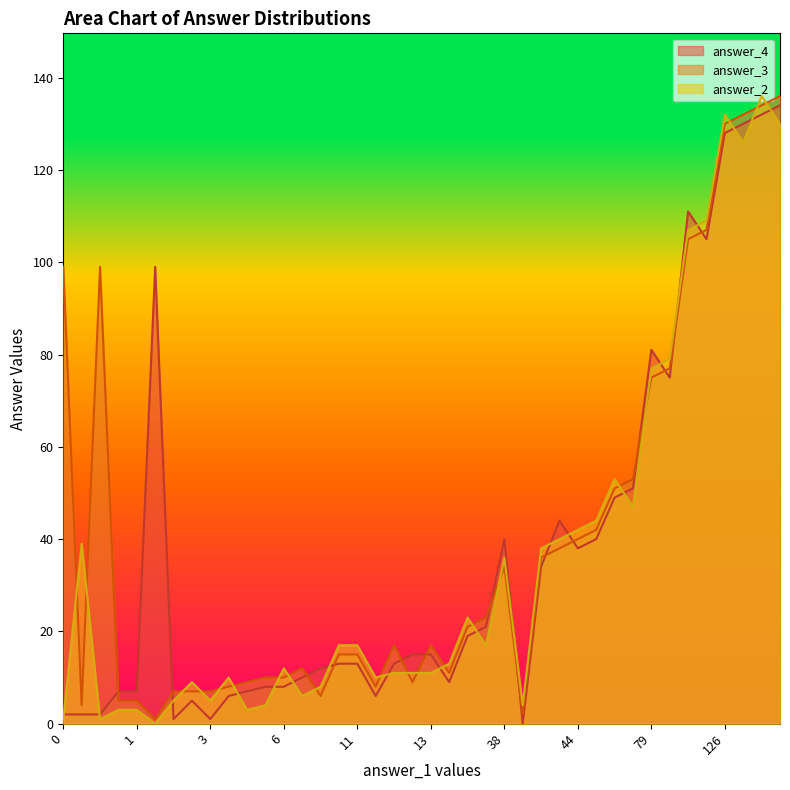

At which category is the sum across all series the highest?

130